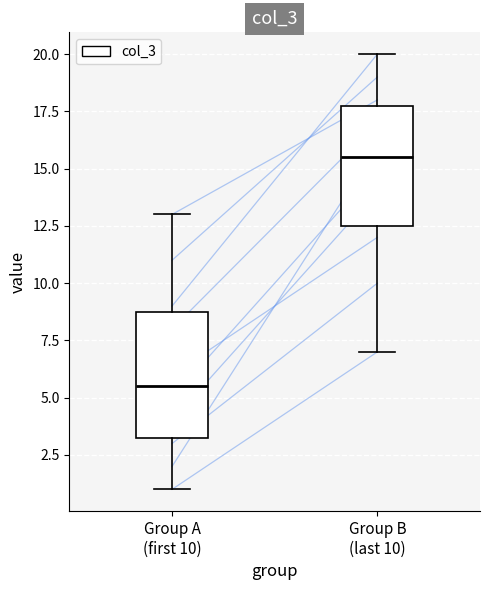

Where does the median line of the box for Group B (last 10) sit on the y-axis? The values are not printed on the chart, so give them approximately, as read against the axis.

15.5